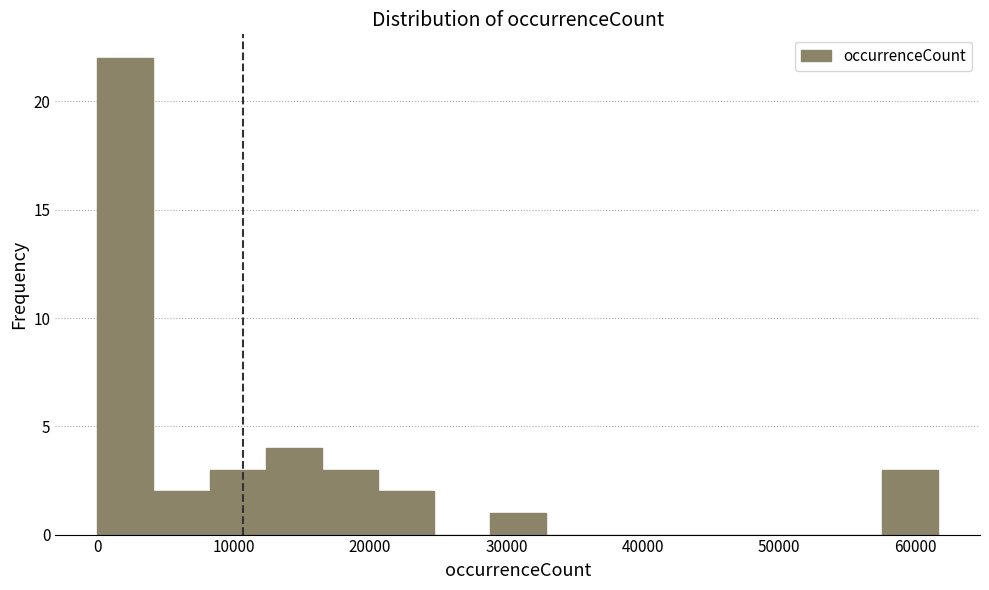

Reading left to right, list every bar in this chart as the range it spans on the x-axis followed by its height. Neither the bar edges nor the heights are printed on the chart, so give them approximately, as read against the axes.

0 to 4000: 22
4000 to 8000: 2
8000 to 12000: 3
12000 to 16000: 4
16000 to 21000: 3
21000 to 25000: 2
25000 to 29000: 0
29000 to 33000: 1
33000 to 37000: 0
37000 to 41000: 0
41000 to 45000: 0
45000 to 49000: 0
49000 to 53000: 0
53000 to 58000: 0
58000 to 62000: 3